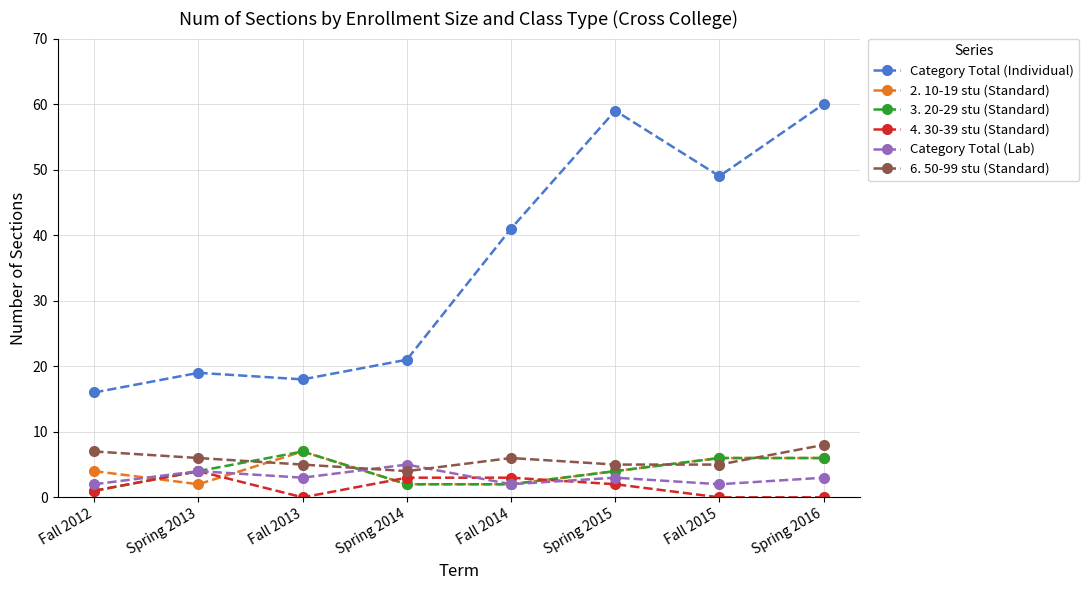

True or false: 3. 20-29 stu (Standard) has a value of 2 at Fall 2014.

True